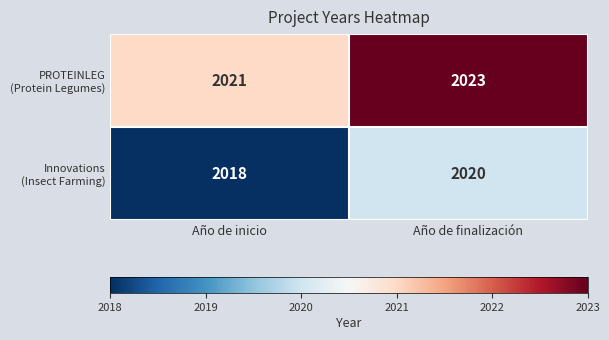

Which label corresponds to the largest value in the chart?

Año de finalización